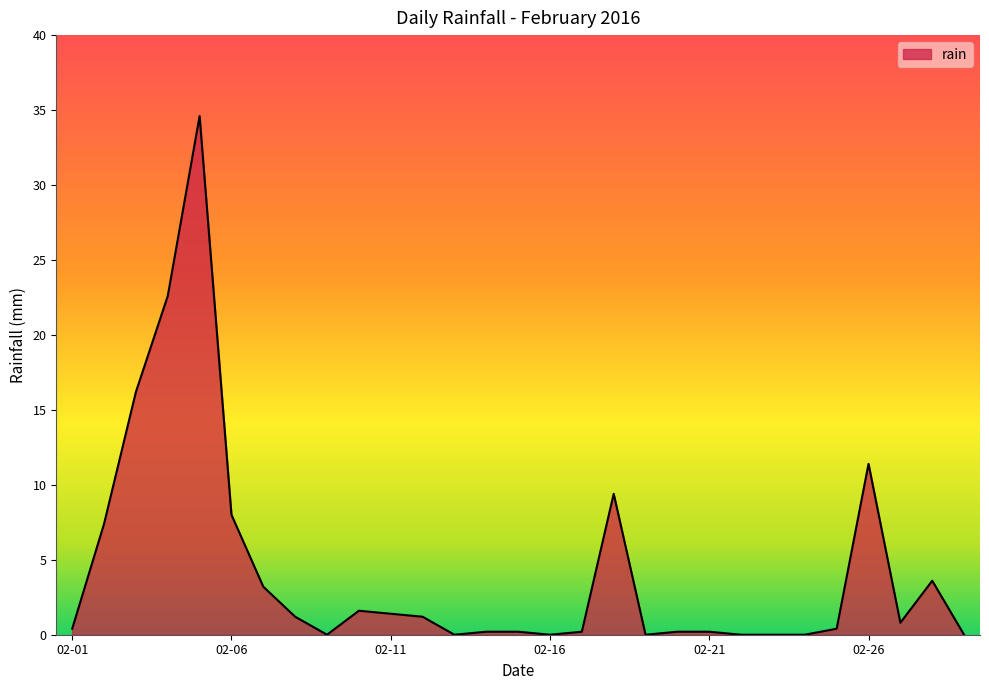

Does the chart have visible grid lines?

No